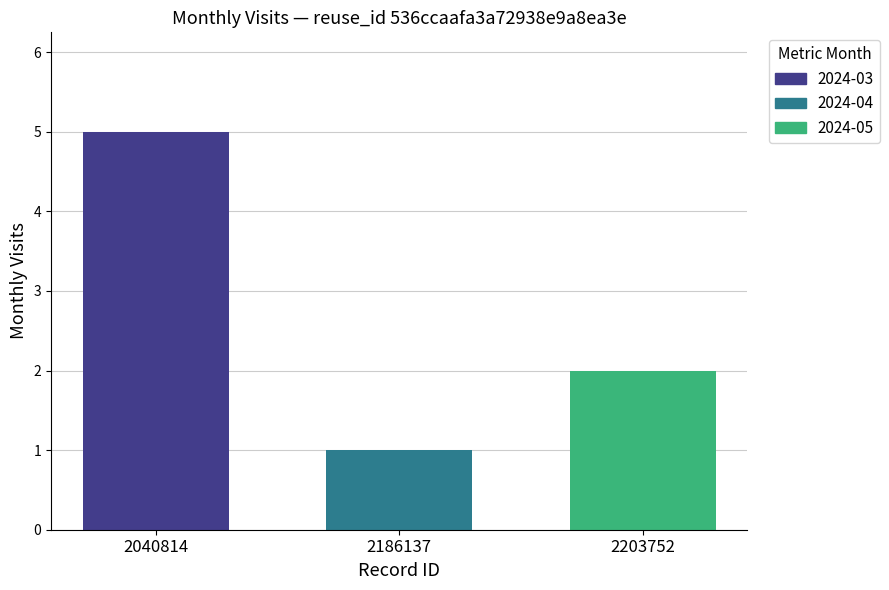

What is the spread (max minus min) of values at 2186137?

4